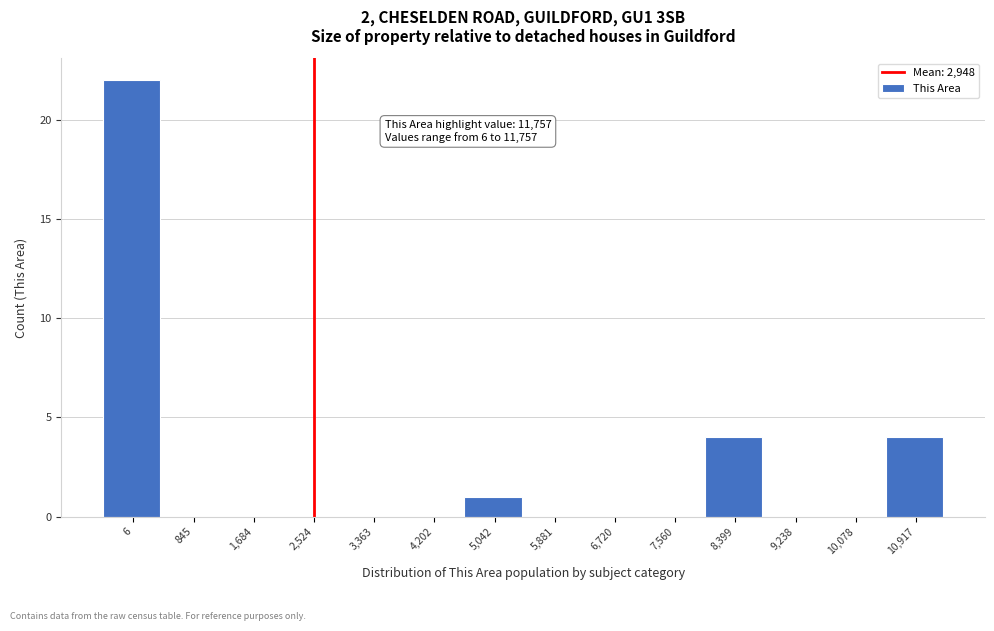

What is the sum of all values?

31